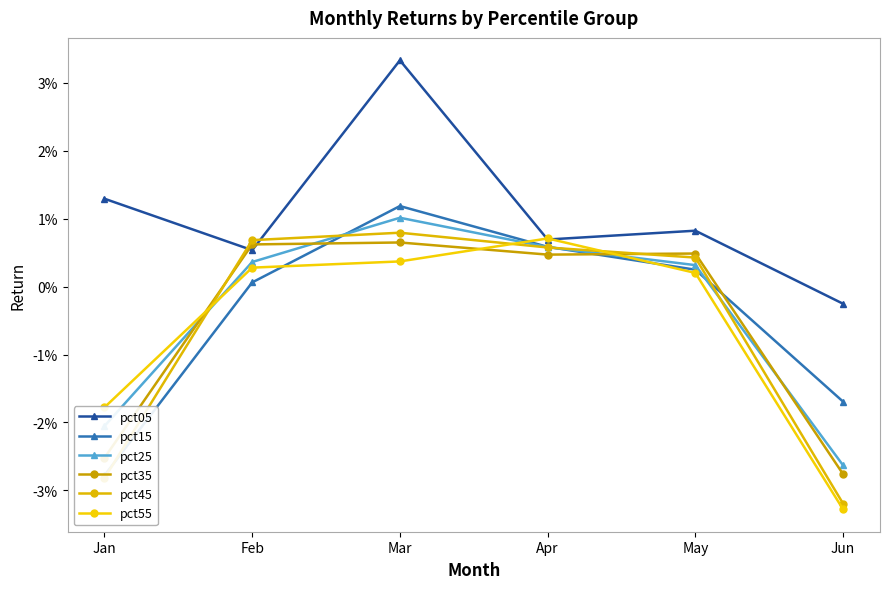

What is the total value across all series at Jan?

-0.1